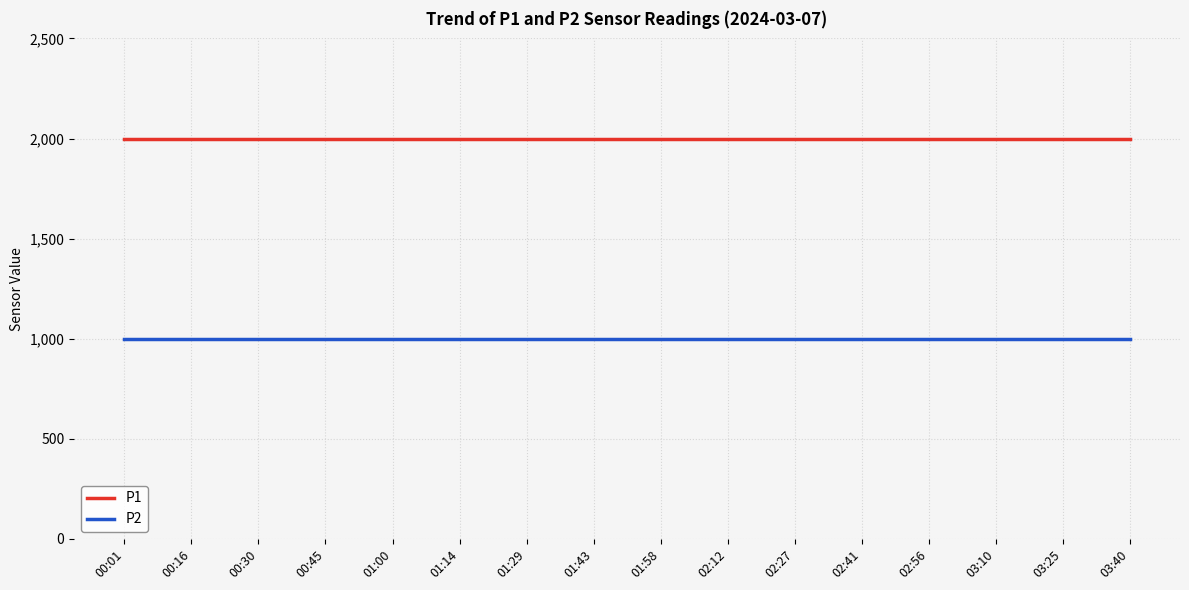

Is the value of P1 at 02:12 greater than the value of P2 at 02:56?

Yes